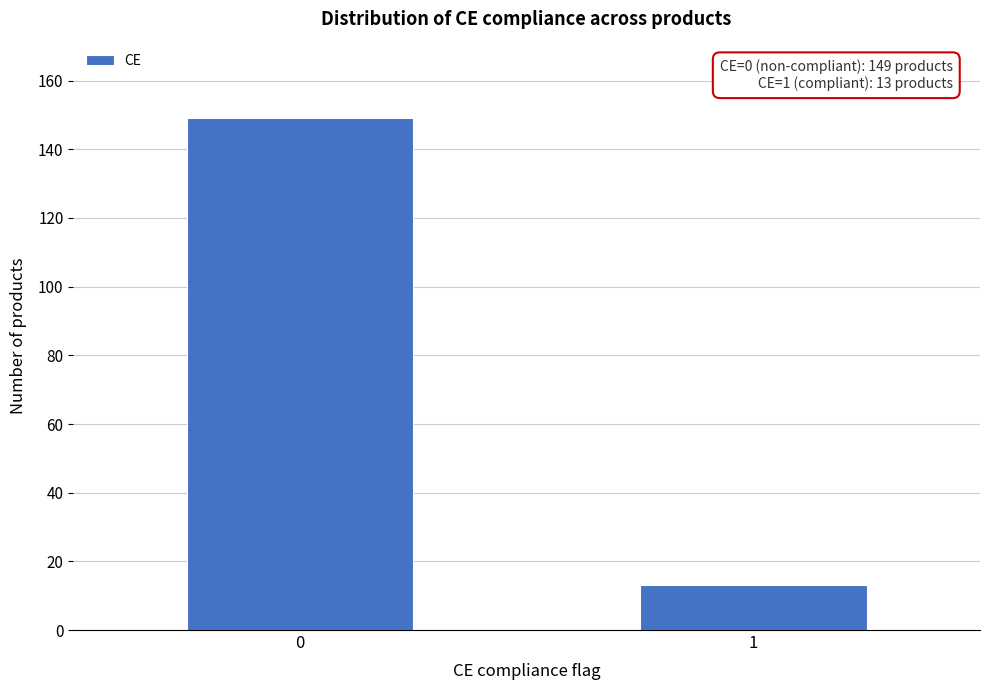

Reading left to right, what are all the values shown in this chart?

149	13